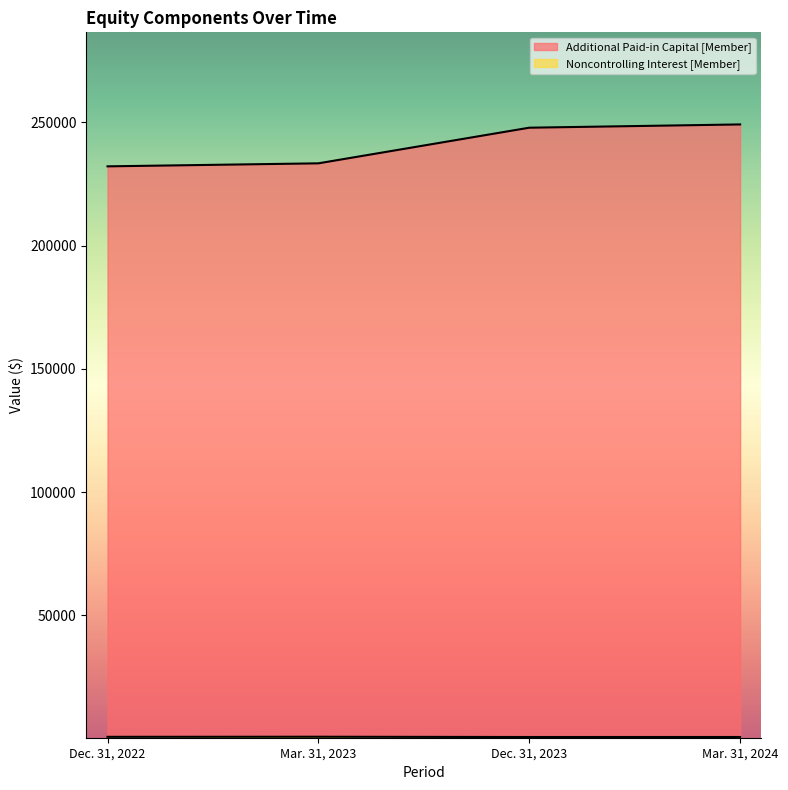

Rank the categories by Noncontrolling Interest [Member] value from lowest to highest.

Dec. 31, 2023, Mar. 31, 2024, Dec. 31, 2022, Mar. 31, 2023